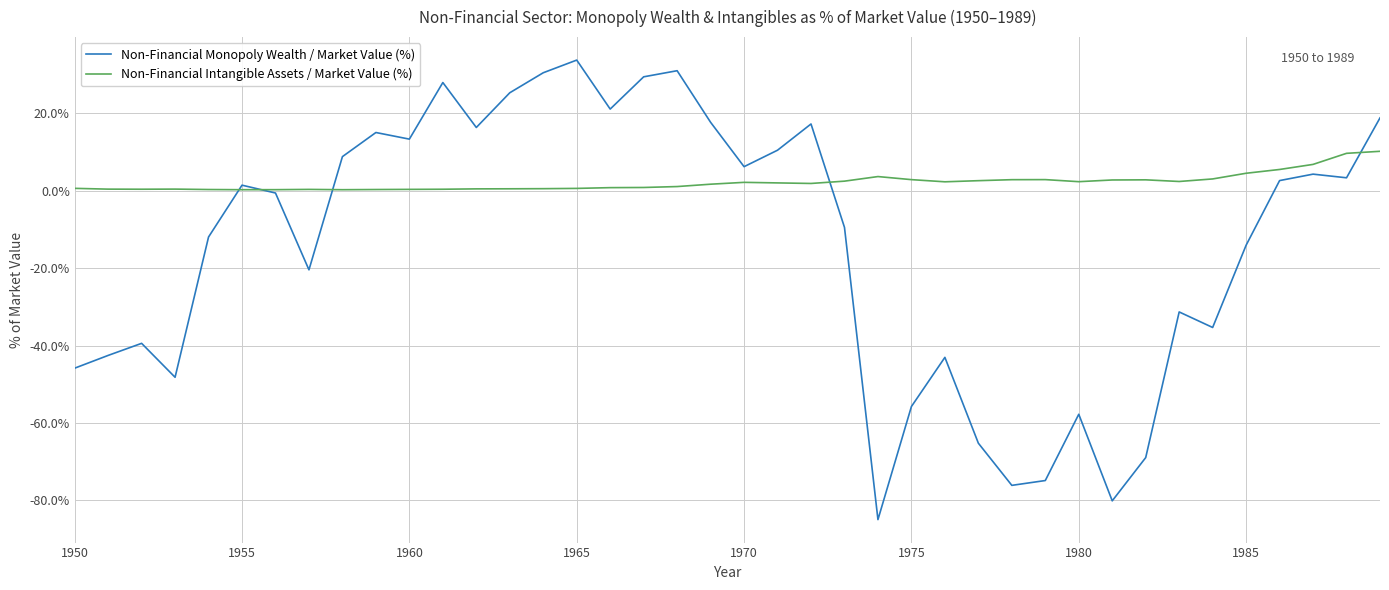

Does the chart display data point markers on the line(s)?

No